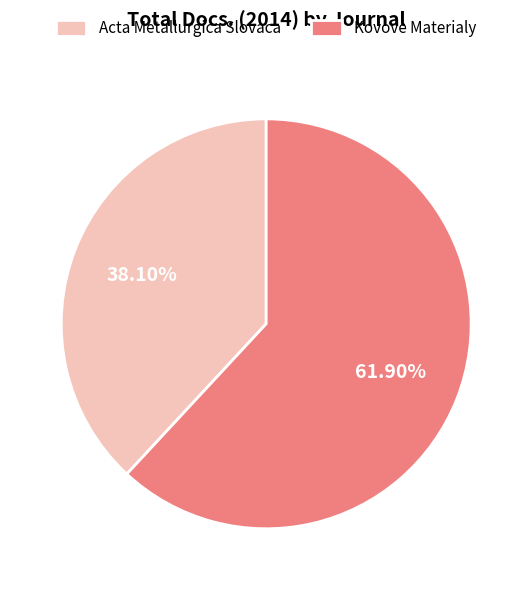

True or false: Kovove Materialy accounts for 73% of the total.

False